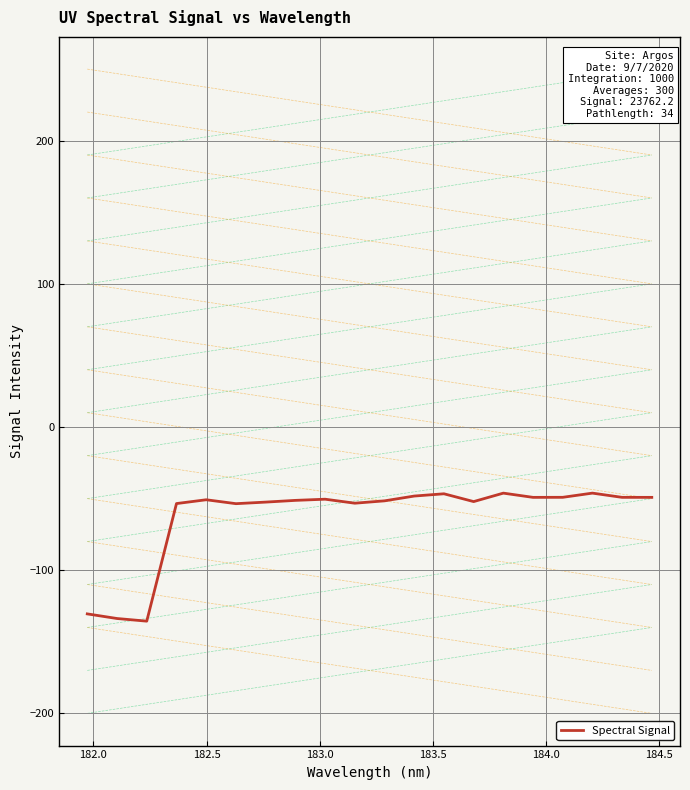

What is the difference between the maximum and minimum values?

89.4